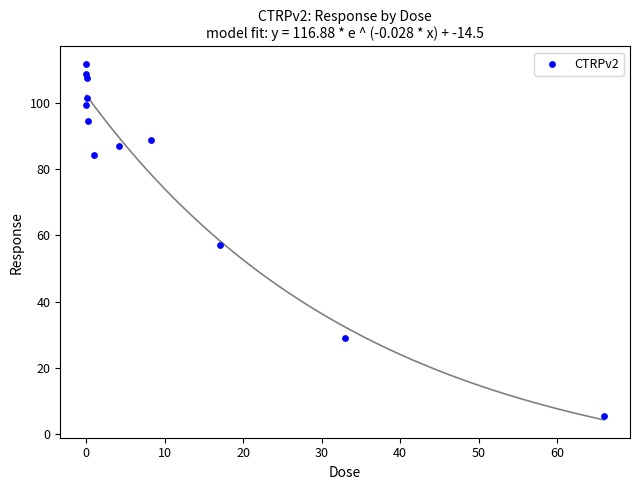

What is the average Y value?

81.2